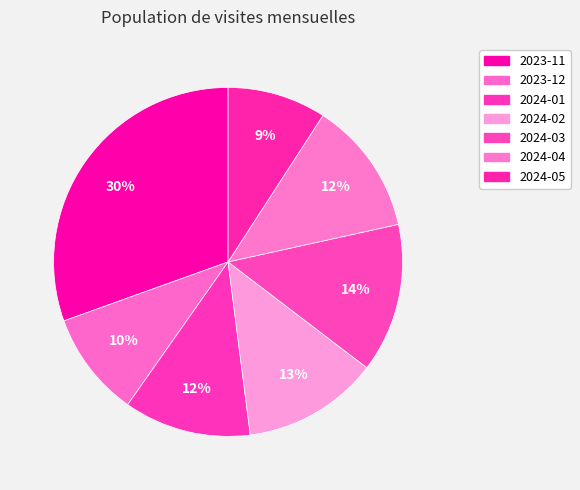

What is the smallest slice in the pie chart?

2024-05